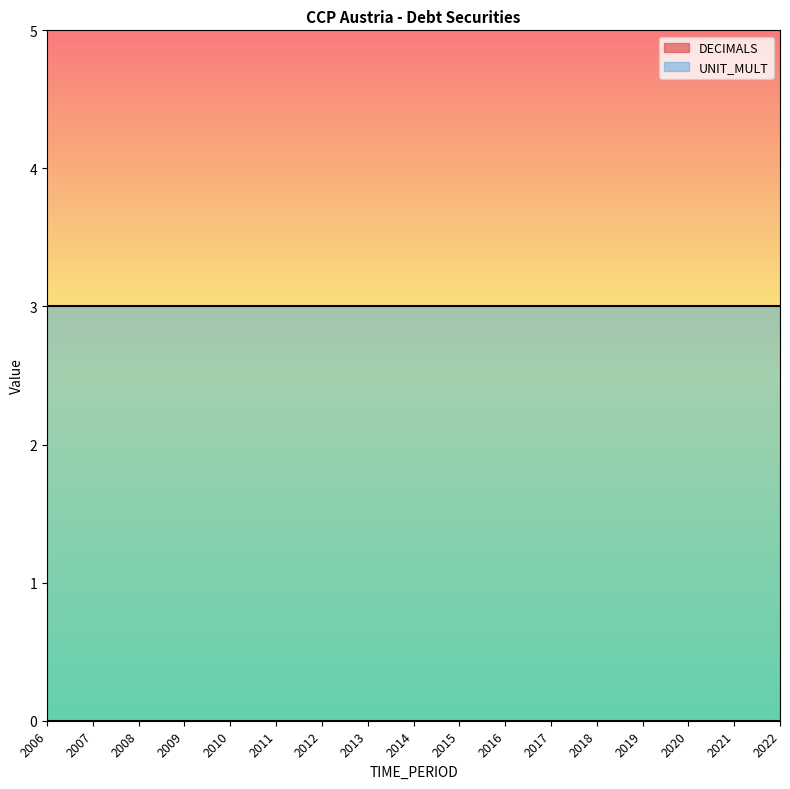

How many lines are shown in the chart?

2